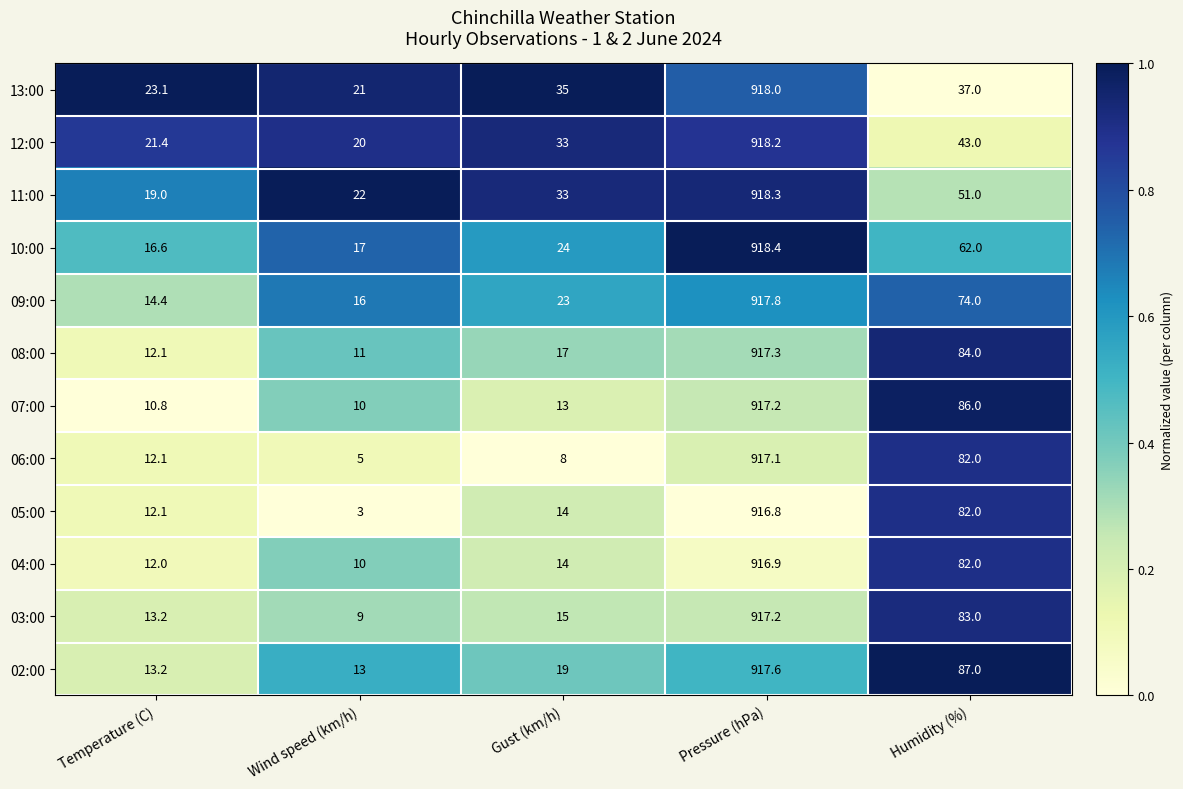

What is the difference between the highest and lowest values at Humidity (%)?

50.0